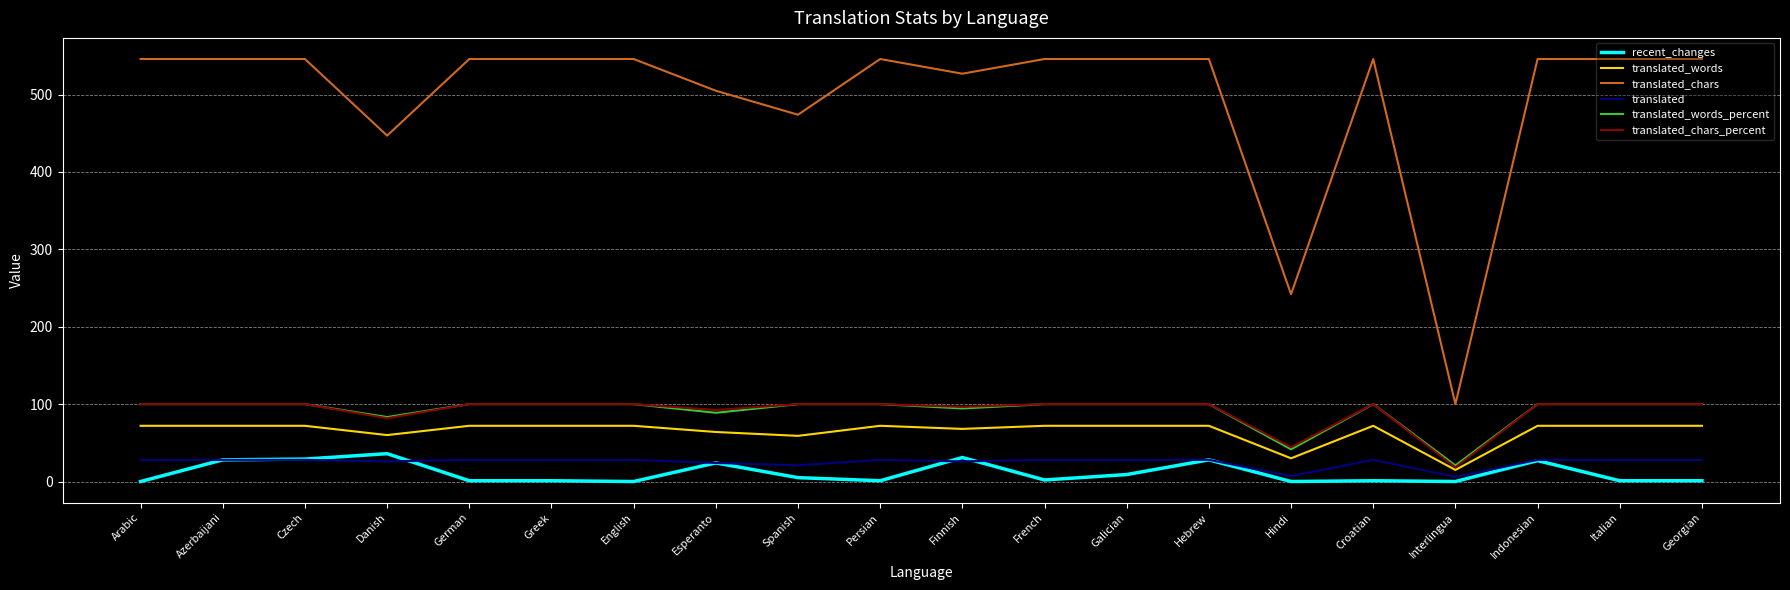

Which series has the largest total across all categories?

translated_chars